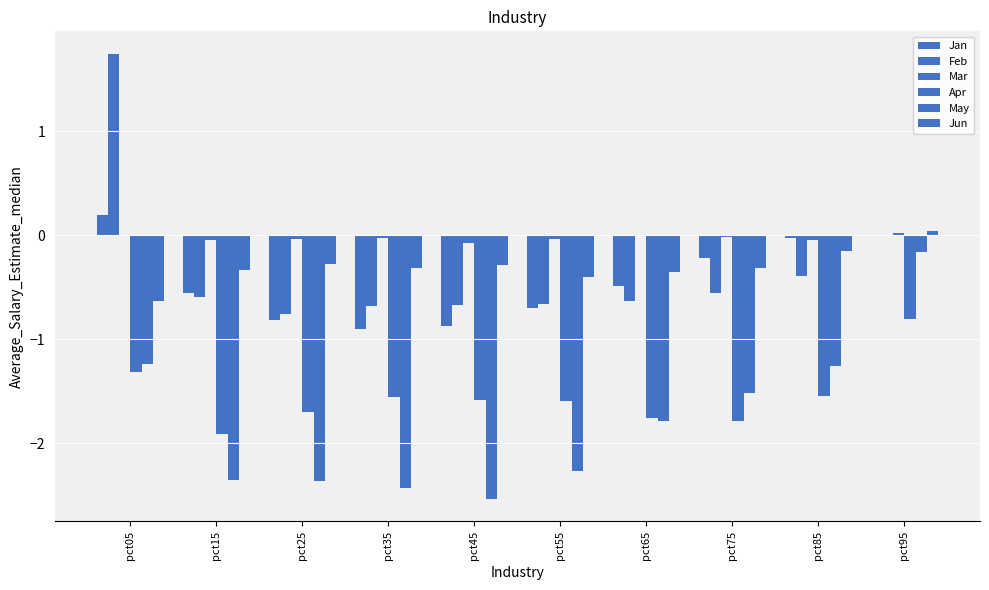

Is it true that Jun equals -0.3 at pct65?

True